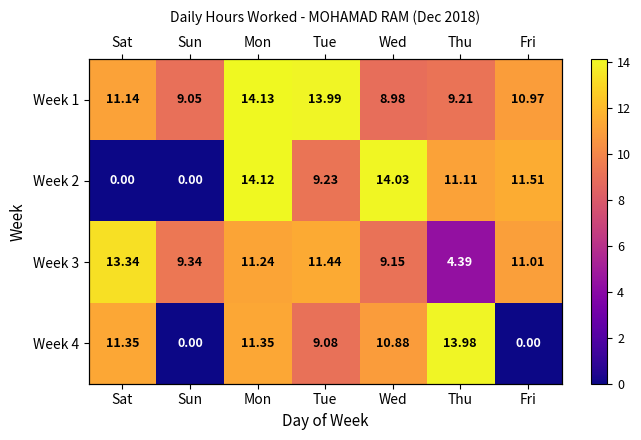

True or false: Week 2 has a value of 20.8 at Wed.

False